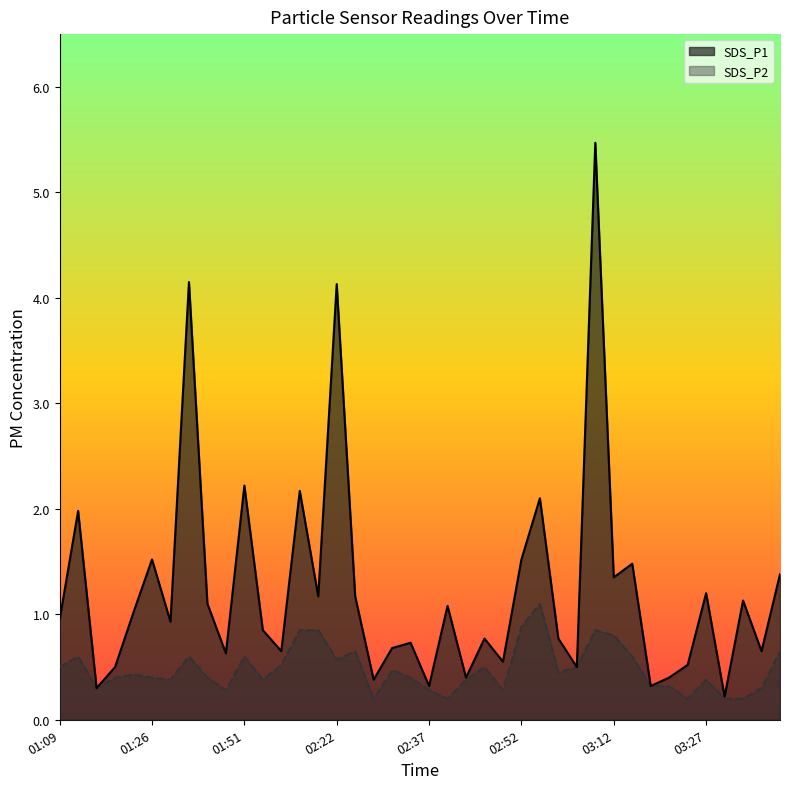

True or false: SDS_P1 and SDS_P2 intersect in this chart.

False